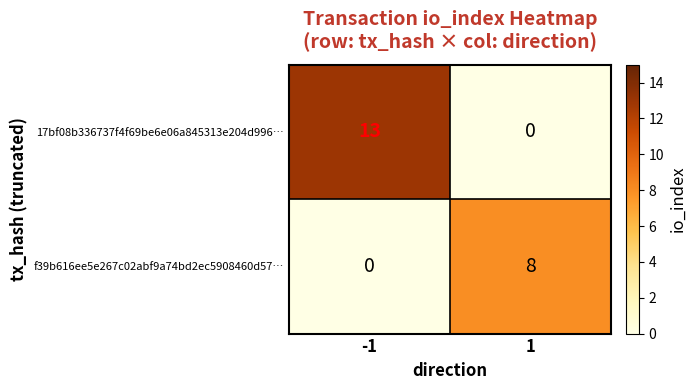

List the series in order of their overall mean, lowest first.

f39b616ee5e267c02abf9a74bd2ec5908460d57…, 17bf08b336737f4f69be6e06a845313e204d996…